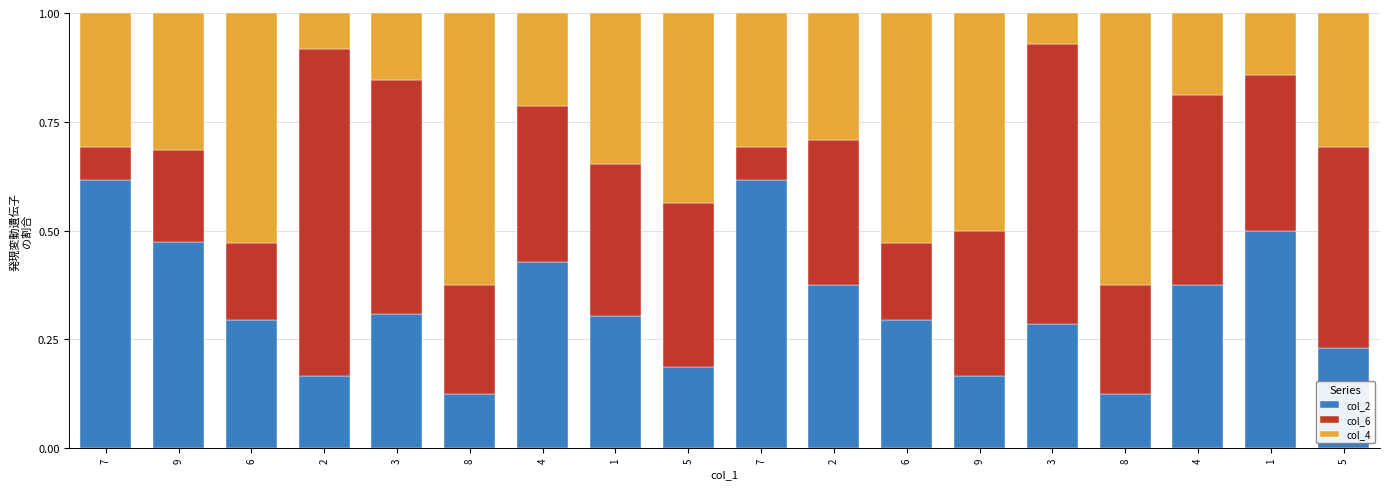

List the series in order of their overall mean, lowest first.

col_2, col_4, col_6